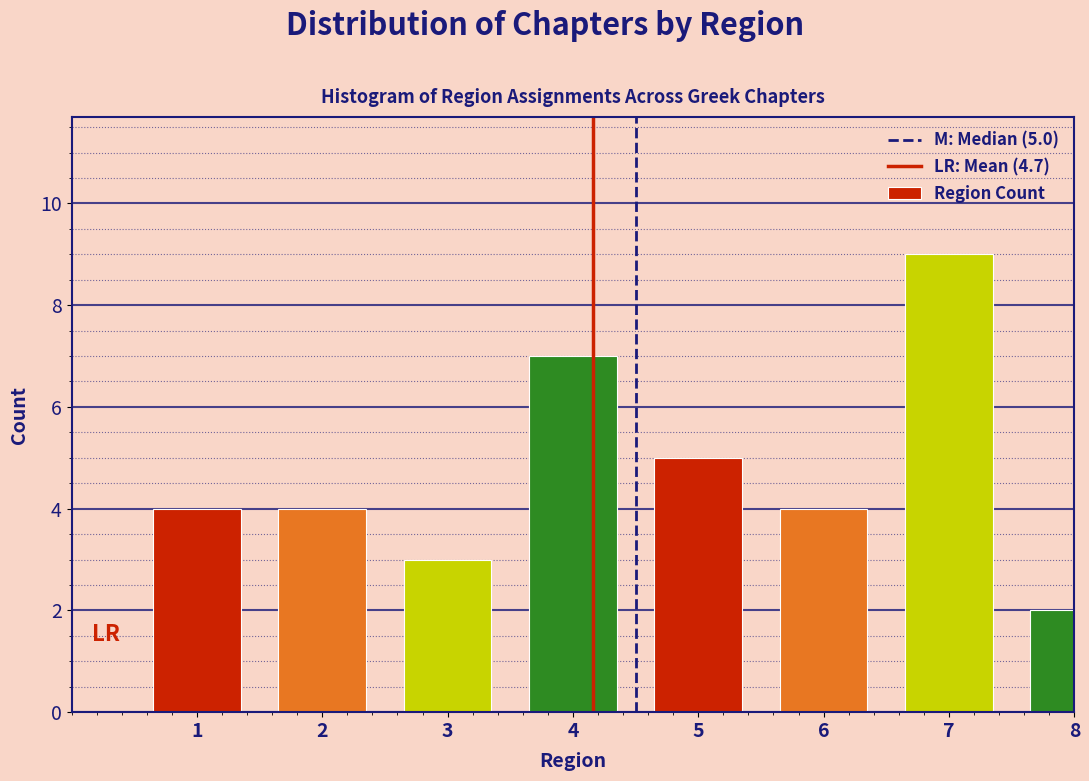

Reading left to right, extract all data points from this chart.

1=4	2=4	3=3	4=7	5=5	6=4	7=9	8=2